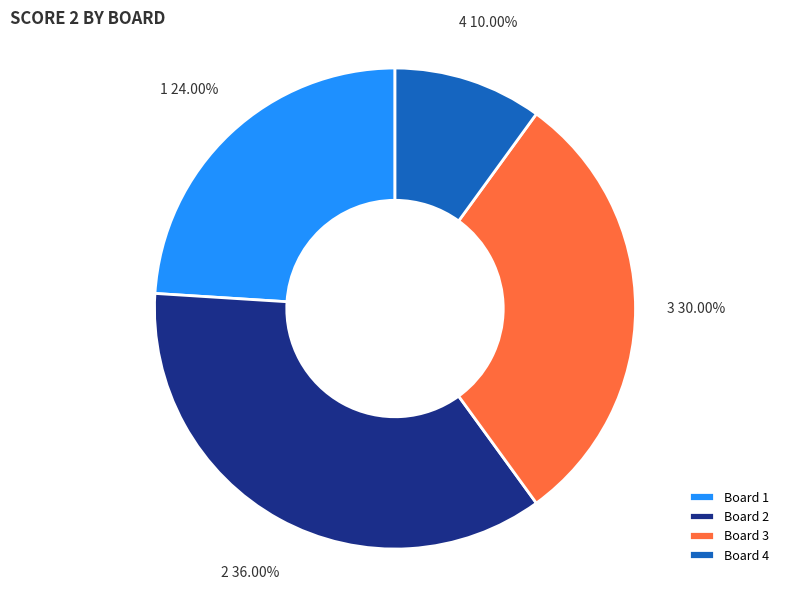

Is there a majority slice in this chart?

No